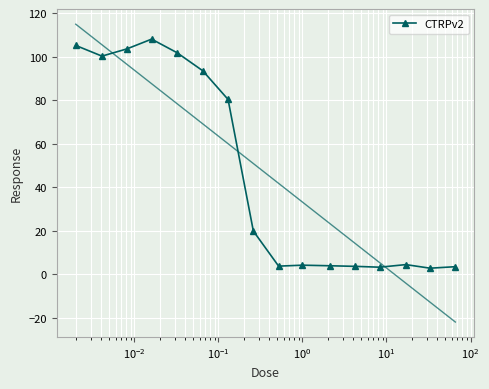

True or false: CTRPv2 has more than 1 interior local peaks.

True